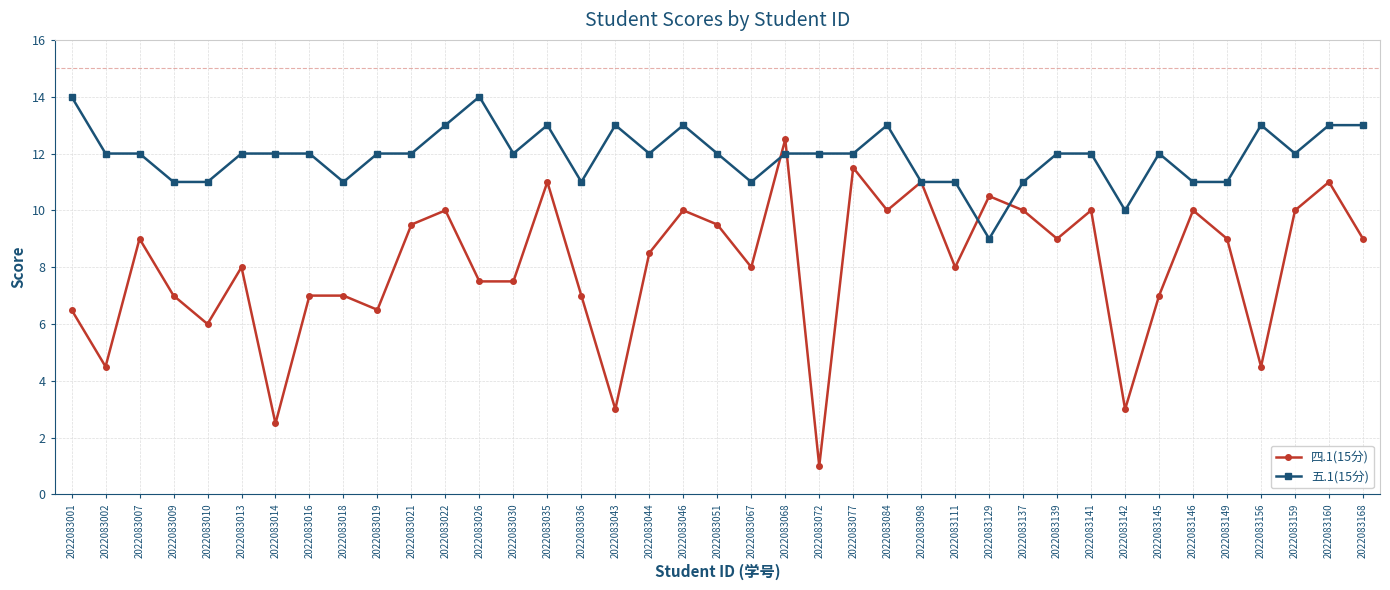

How many lines are shown in the chart?

2